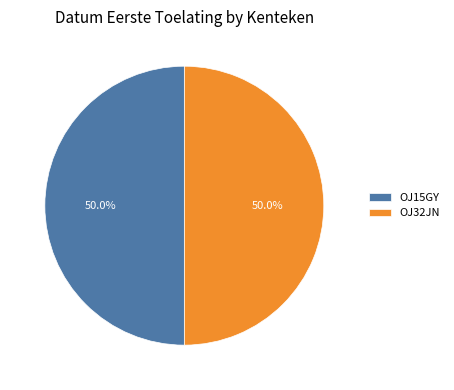

The OJ15GY slice represents 60% of the pie. True or false?

False